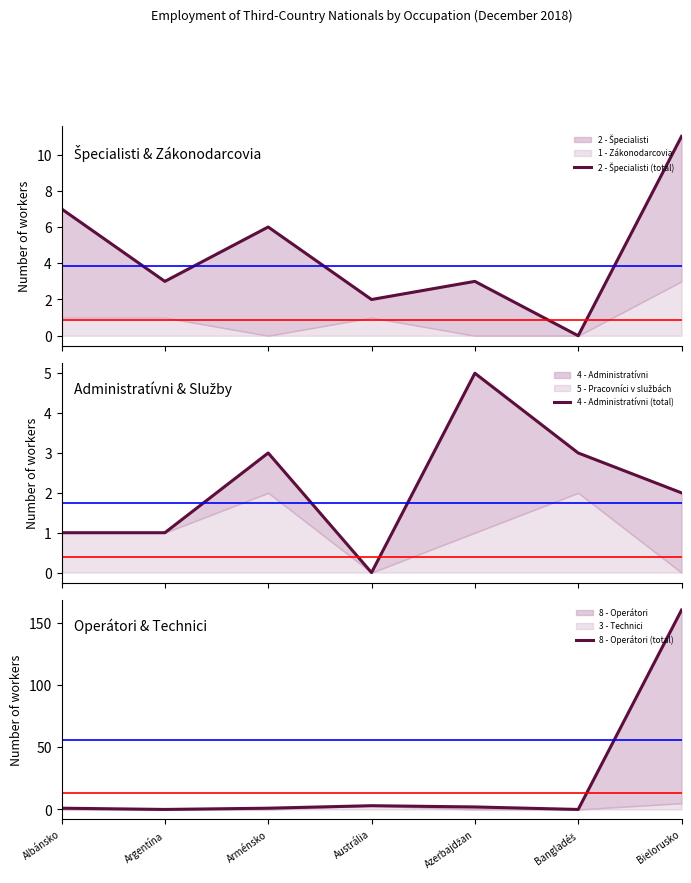

What is the value of the 4 - Administratívni (total) point at the 1st from the left?

1